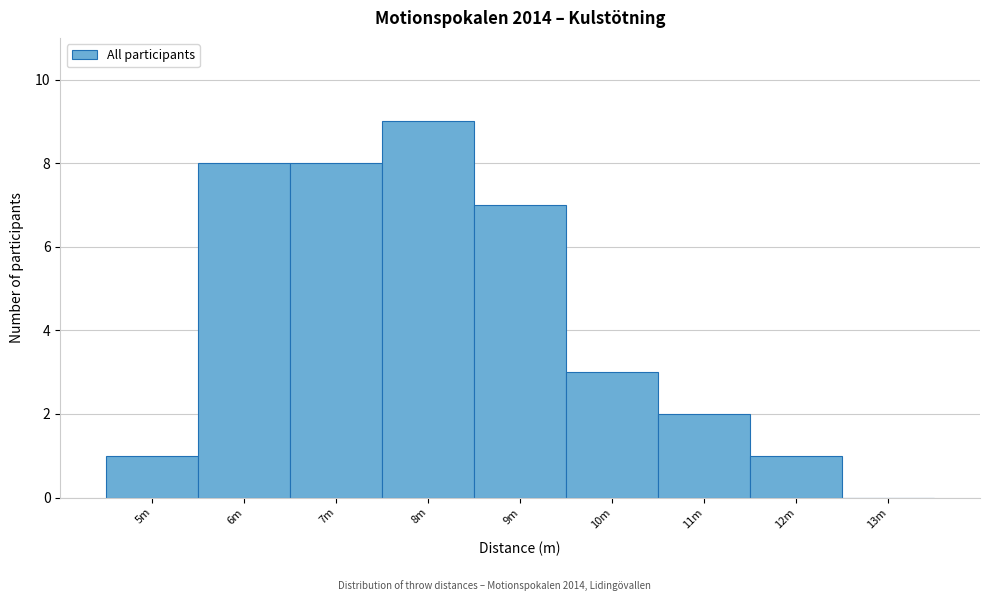

Reading right to left, what are all the values shown in this chart?

13m=0	12m=1	11m=2	10m=3	9m=7	8m=9	7m=8	6m=8	5m=1